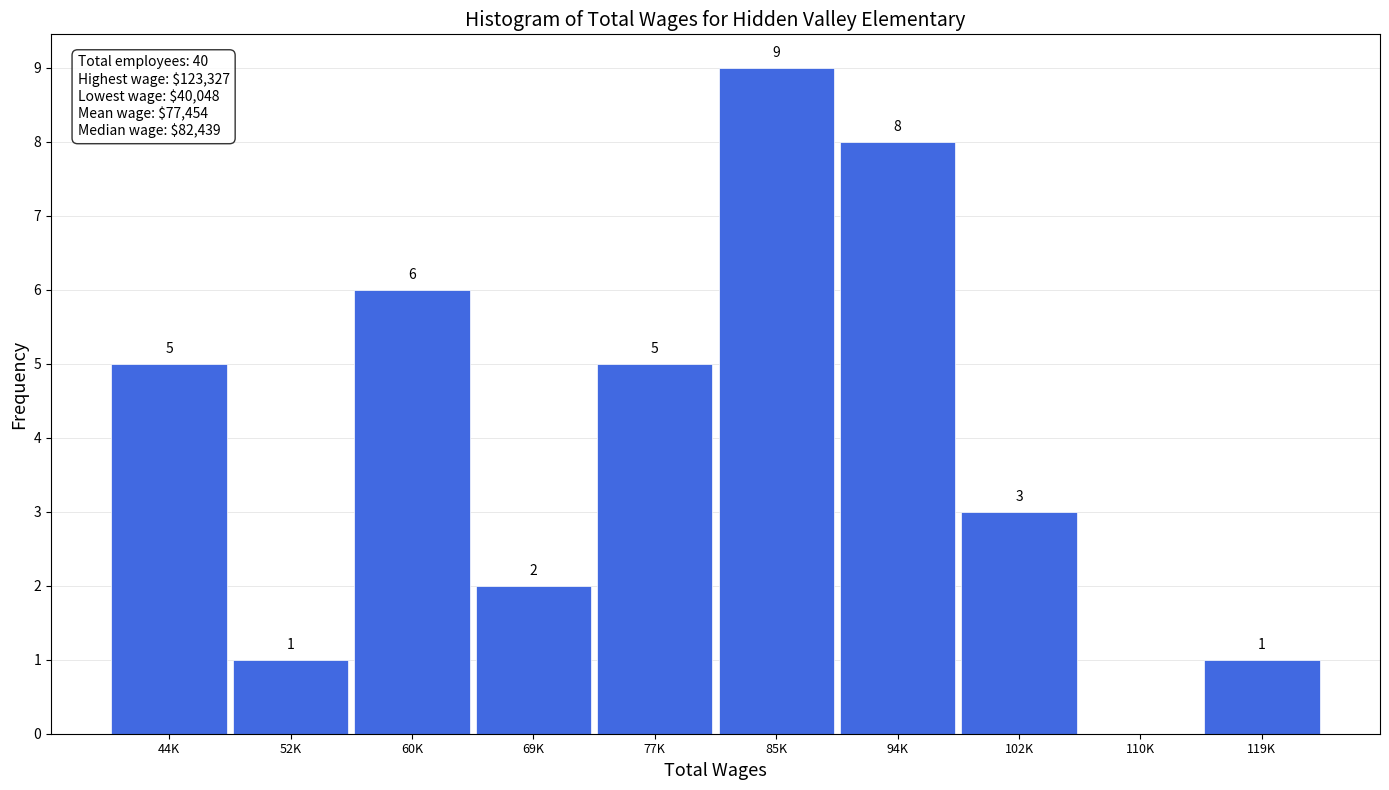

Reading right to left, extract all data points from this chart.

119K=1	110K=0	102K=3	94K=8	85K=9	77K=5	69K=2	60K=6	52K=1	44K=5